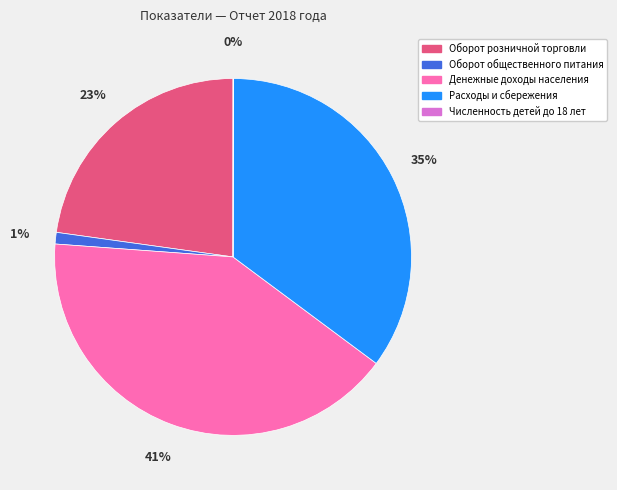

Is the sum of Оборот общественного питания and Расходы и сбережения greater than half?

No